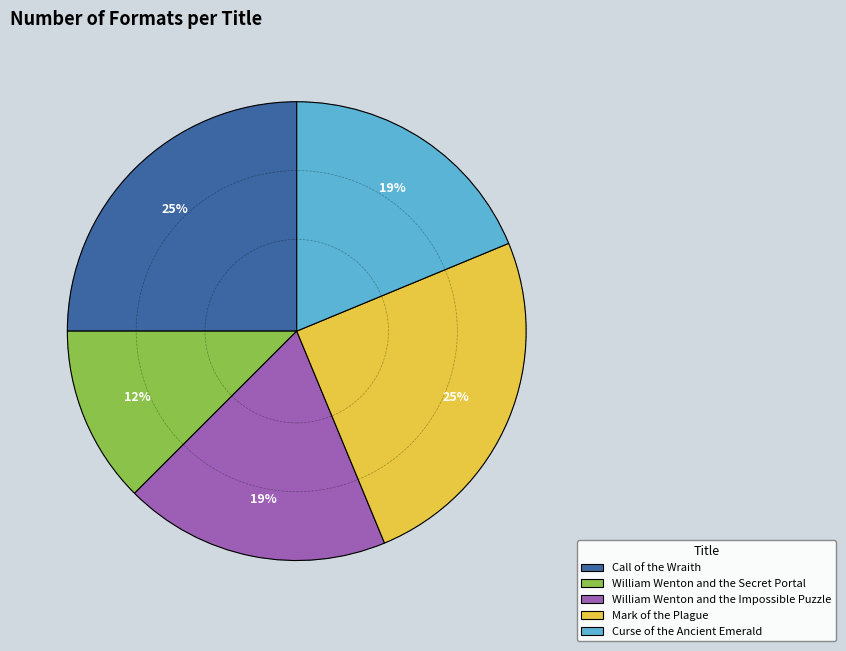

Which has a higher value, Mark of the Plague or William Wenton and the Impossible Puzzle?

Mark of the Plague